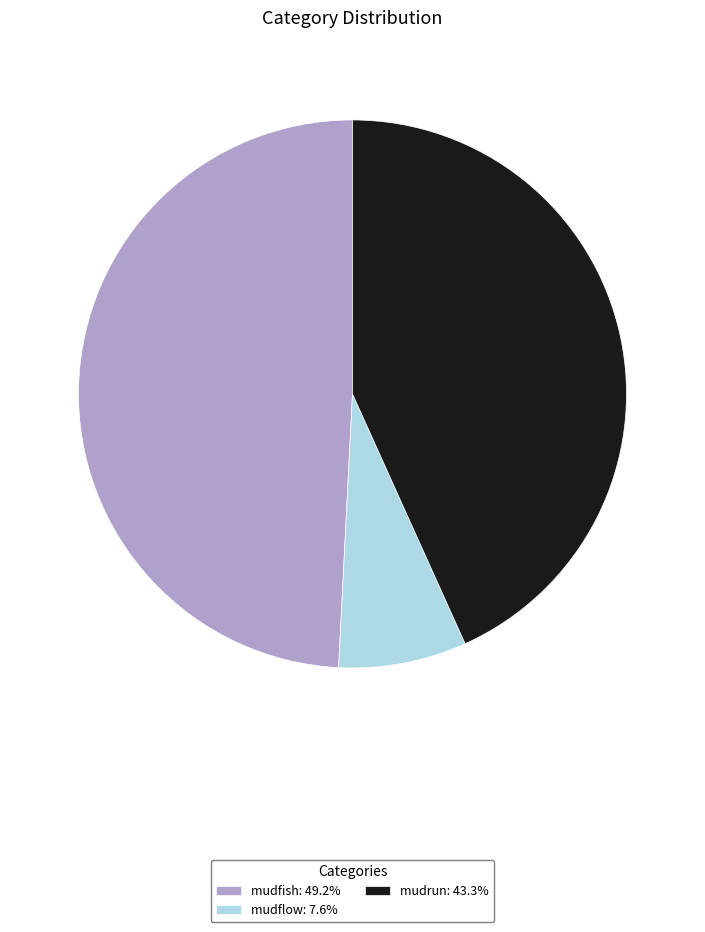

True or false: mudfish accounts for 44% of the total.

False